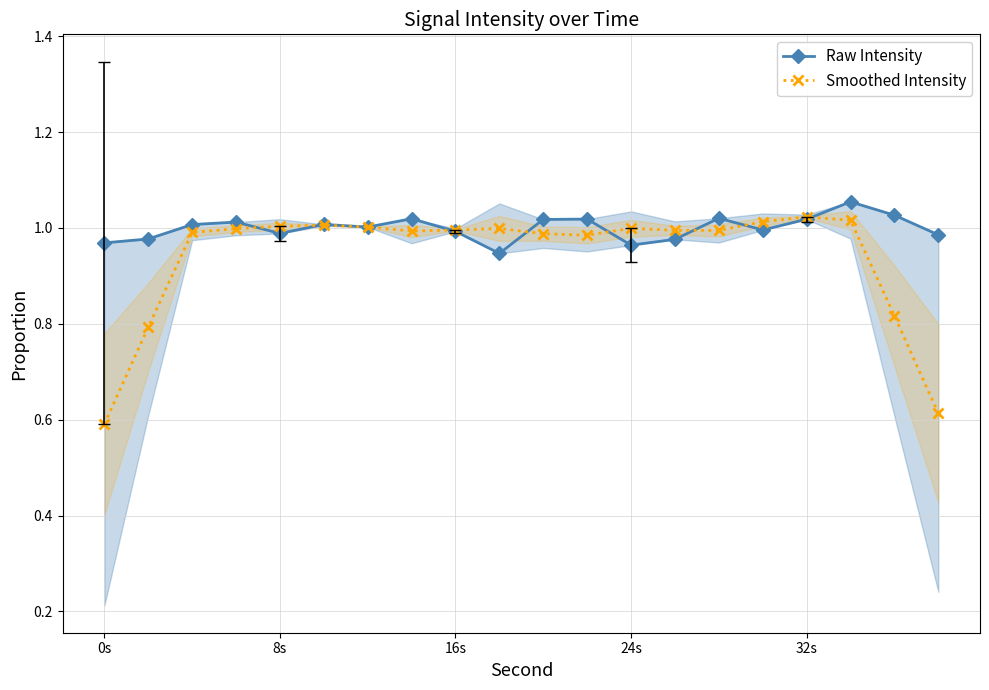

What is the difference between the maximum and minimum values in the Raw Intensity series?

0.1